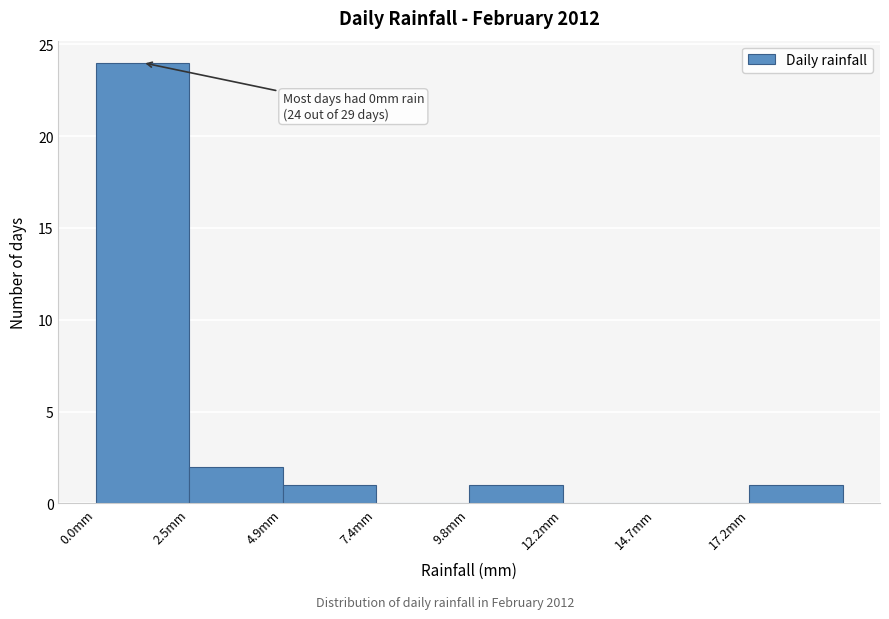

Which range on the x-axis has the tallest bar?

0.00 to 2.45